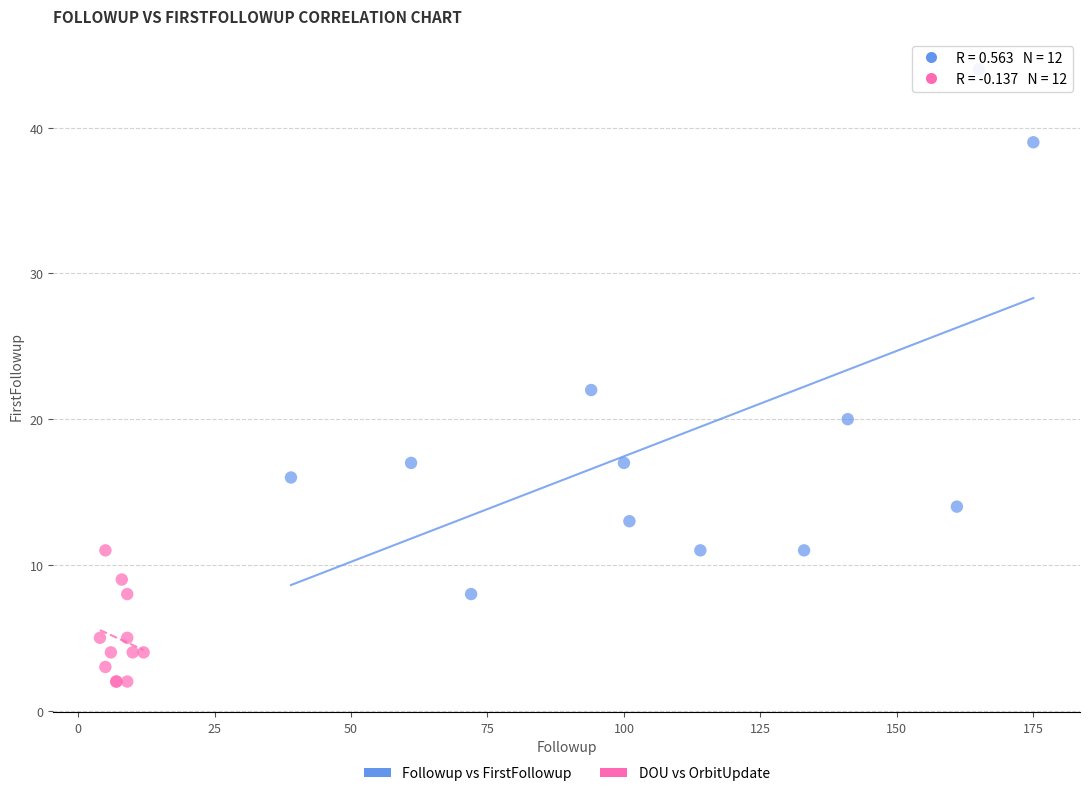

Which series contains the lowest Y value?

DOU vs OrbitUpdate